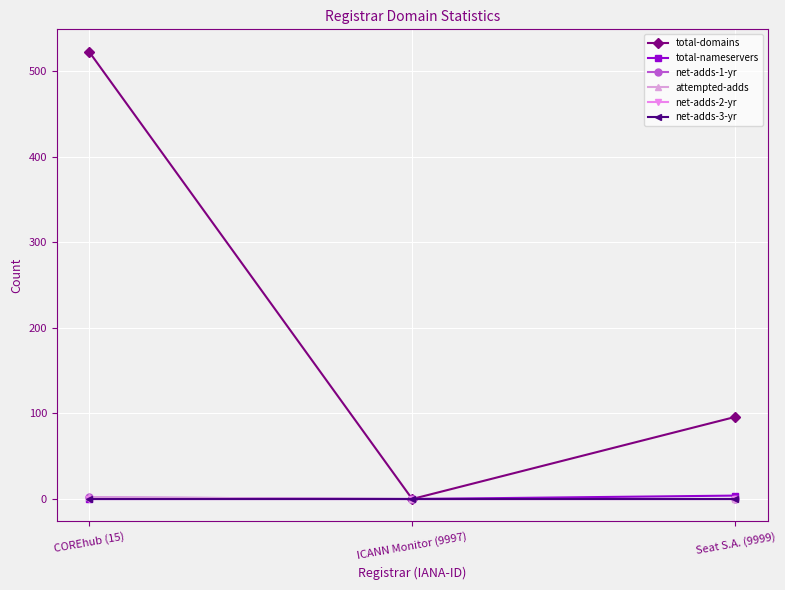

Does the chart have visible grid lines?

Yes